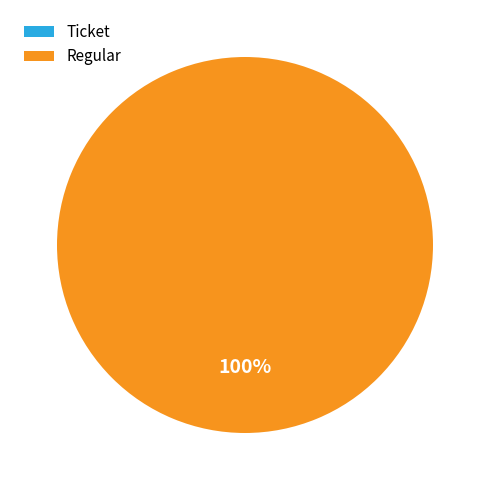

True or false: Regular accounts for 100% of the total.

True